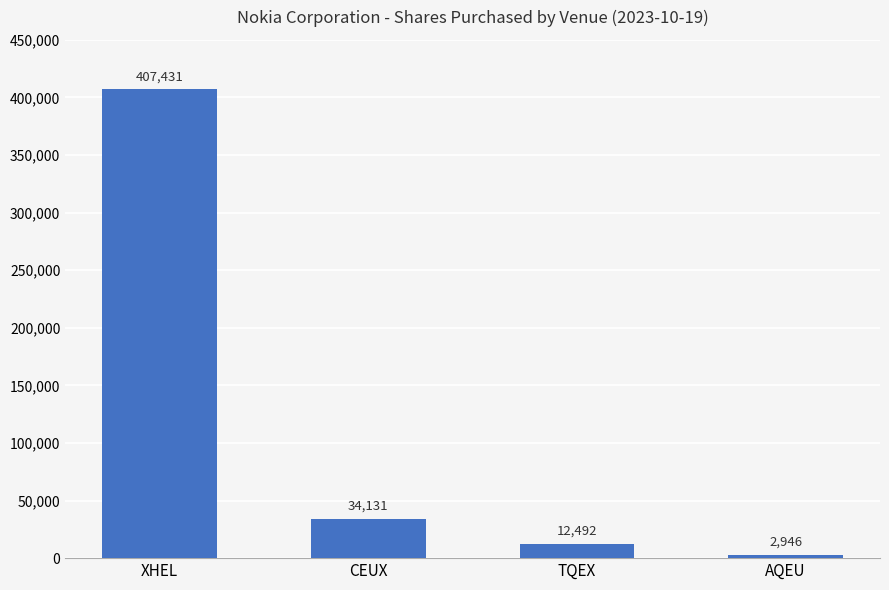

Reading left to right, list all the values displayed in this chart.

XHEL=407431	CEUX=34131	TQEX=12492	AQEU=2946